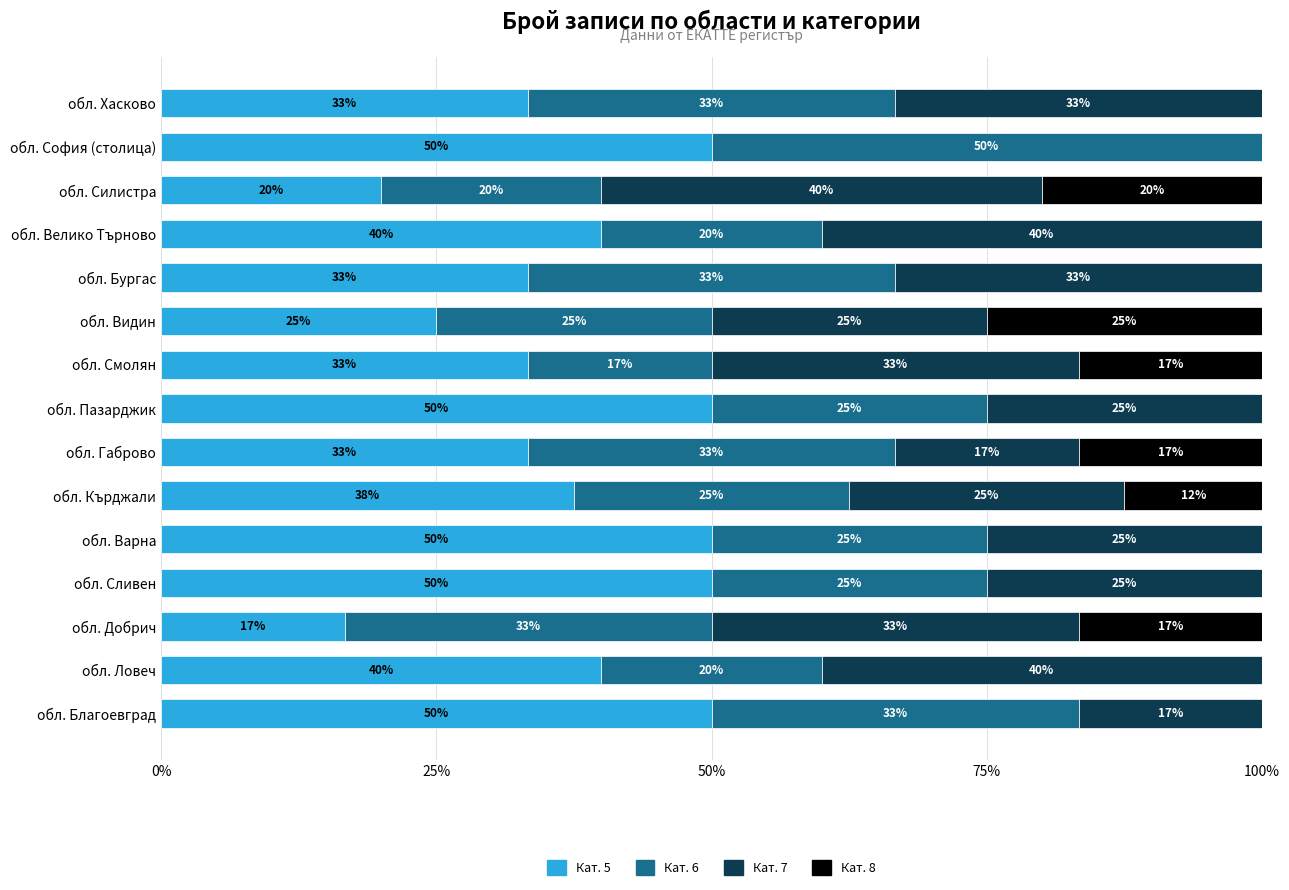

True or false: Кат. 5 has a value of 50.0 at обл. София (столица).

True